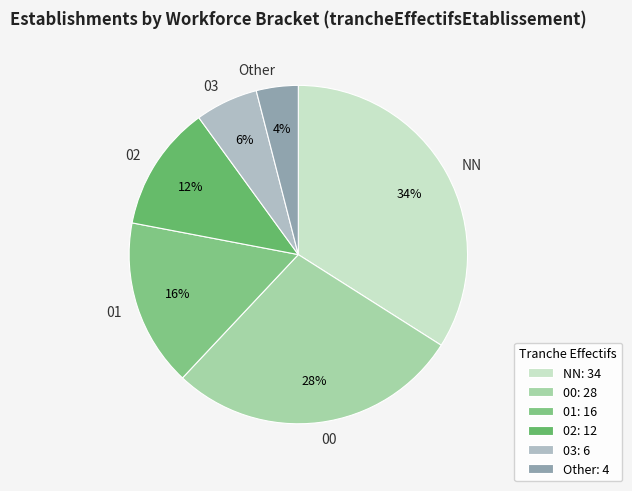

How many slices are in this pie chart?

6